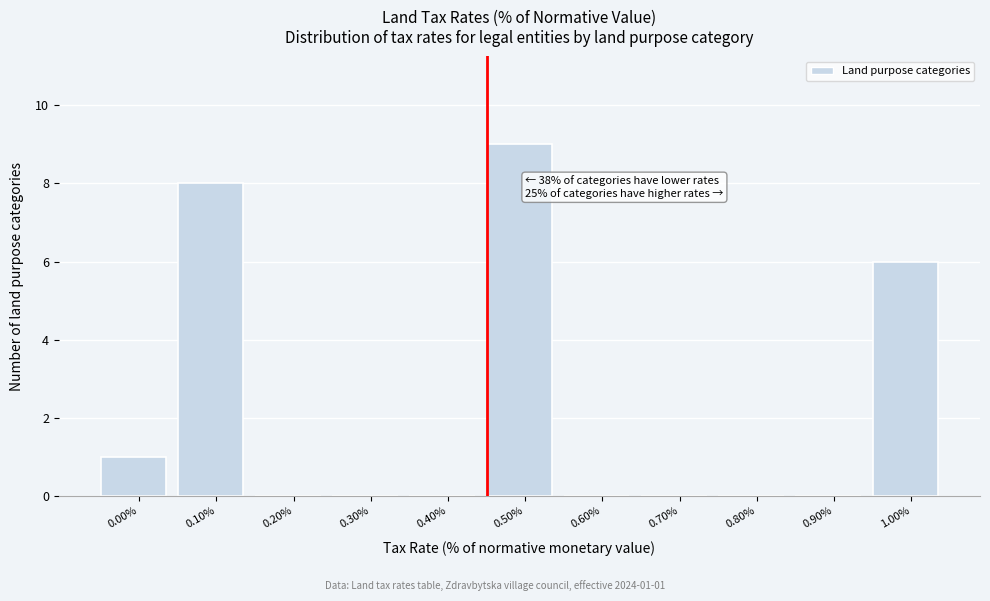

Reading left to right, extract all data points from this chart.

0.00%=1	0.10%=8	0.20%=0	0.30%=0	0.40%=0	0.50%=9	0.60%=0	0.70%=0	0.80%=0	0.90%=0	1.00%=6